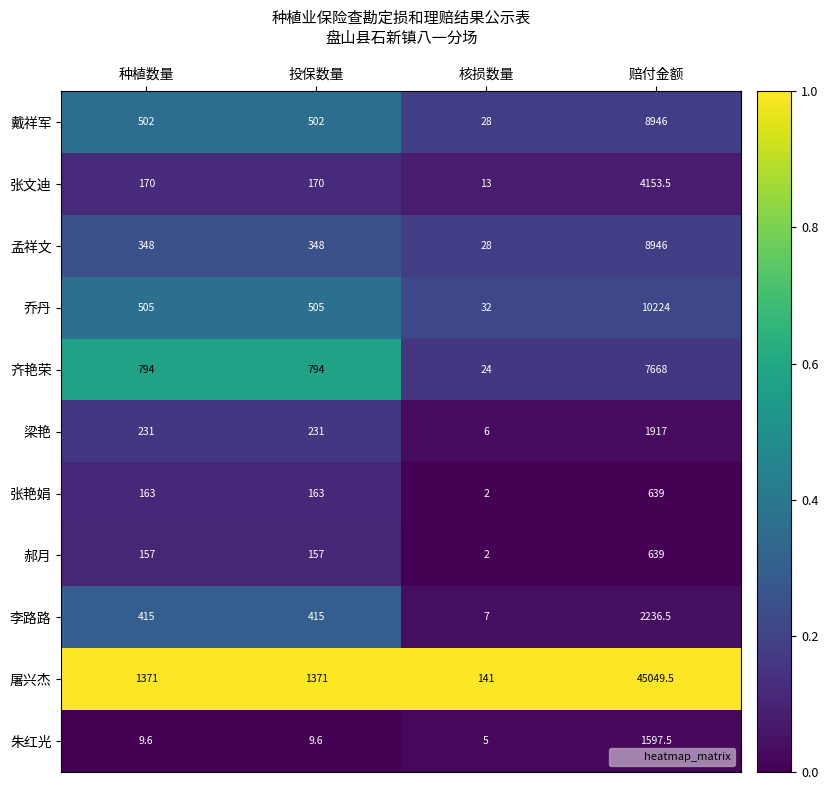

At 投保数量, list the series in order from largest to smallest.

屠兴杰, 齐艳荣, 乔丹, 戴祥军, 李路路, 孟祥文, 梁艳, 张文迪, 张艳娟, 郝月, 朱红光